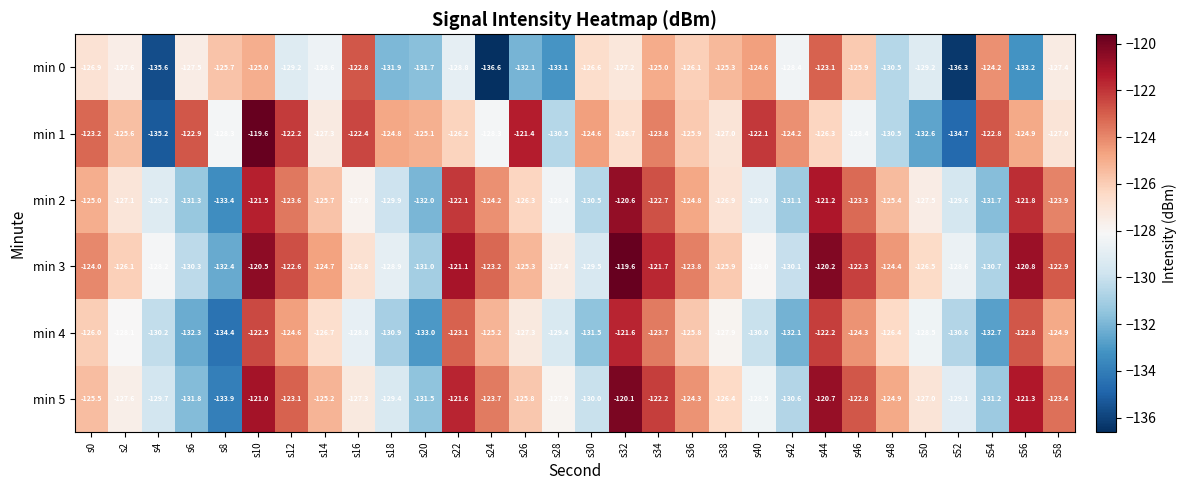

Where is min 5 nearest to the value -127?

s50